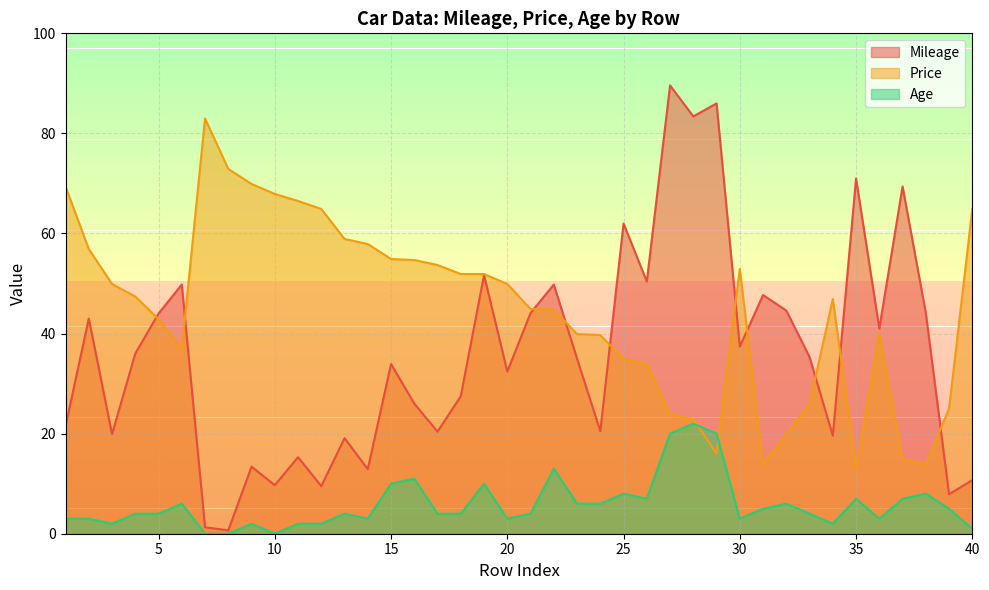

What is the value of the Price point at the 35th from the left?

12.9